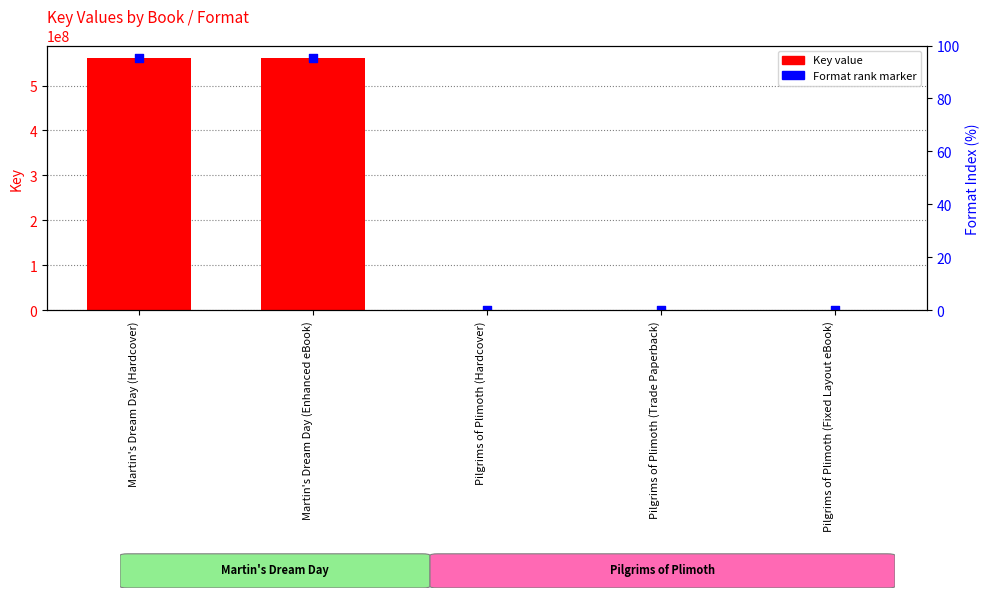

What is the change in value from Martin's Dream Day (Enhanced eBook) to Pilgrims of Plimoth (Hardcover)?

-560588335